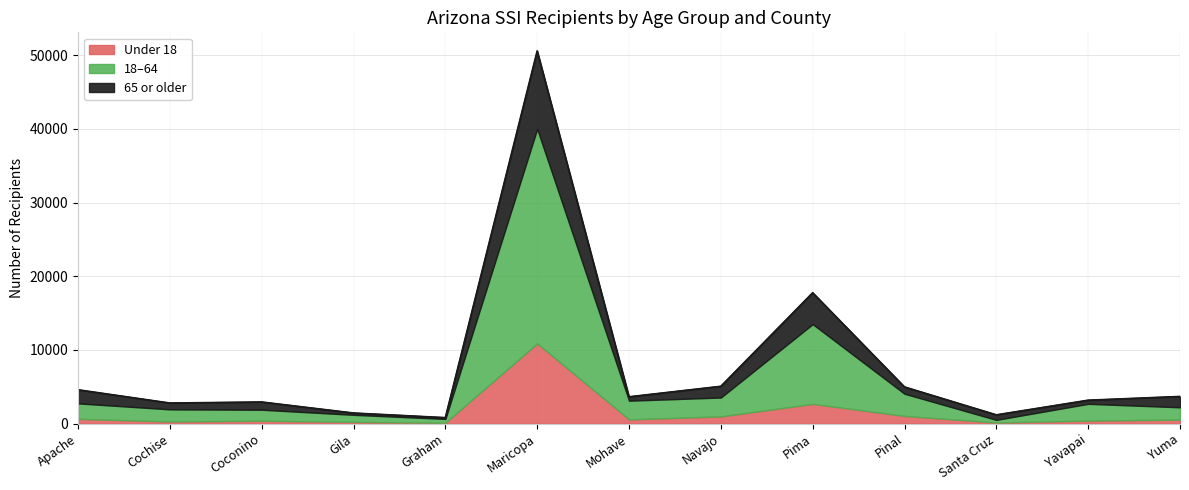

True or false: Under 18 has a value of 2681 at Pima.

True